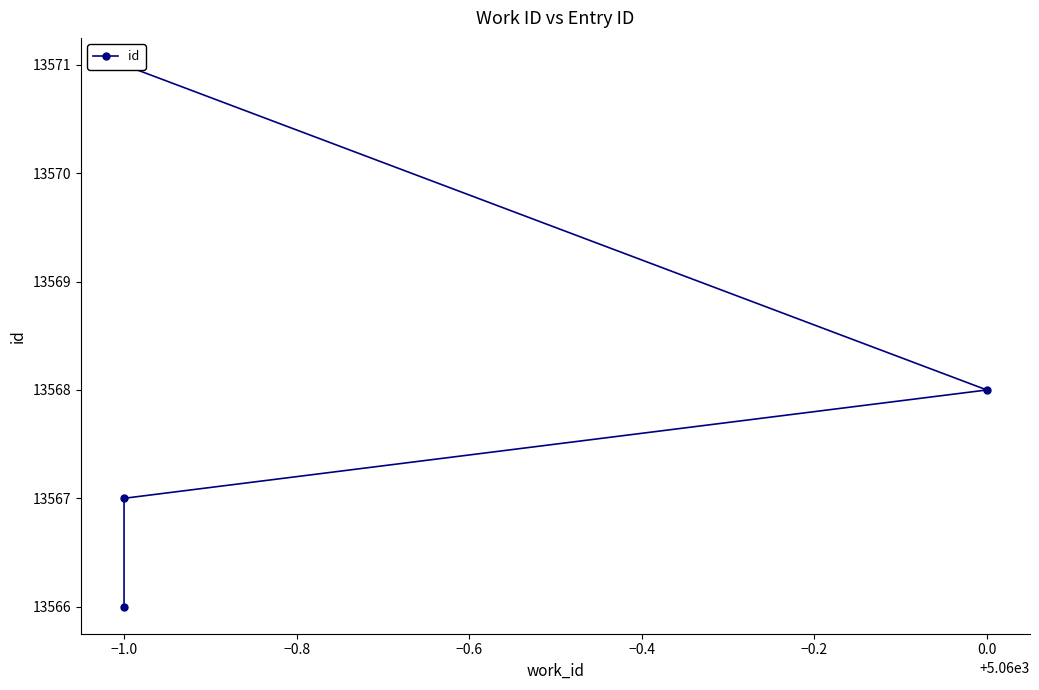

Count the values in the range 13567 to 13571.

3